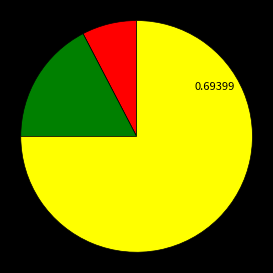

Is there a majority slice in this chart?

Yes